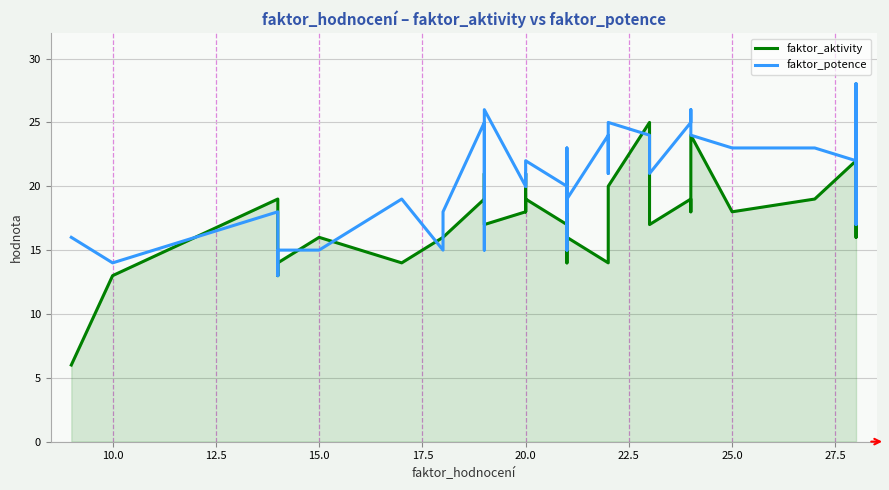

What is the total value across all series at 21?

40